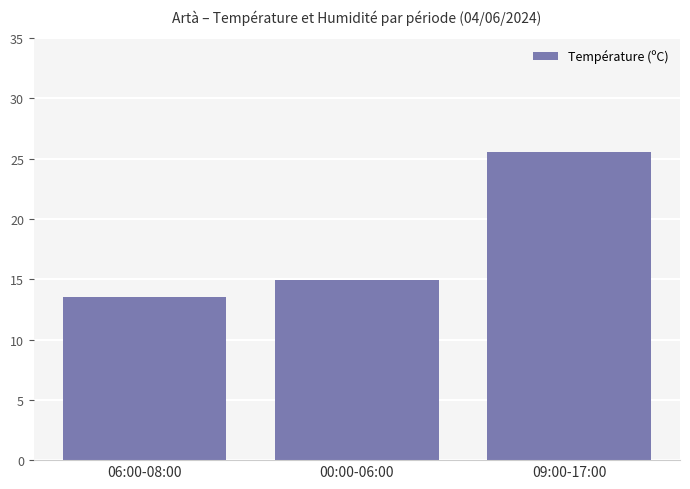

Rank the categories by value from lowest to highest.

06:00-08:00, 00:00-06:00, 09:00-17:00